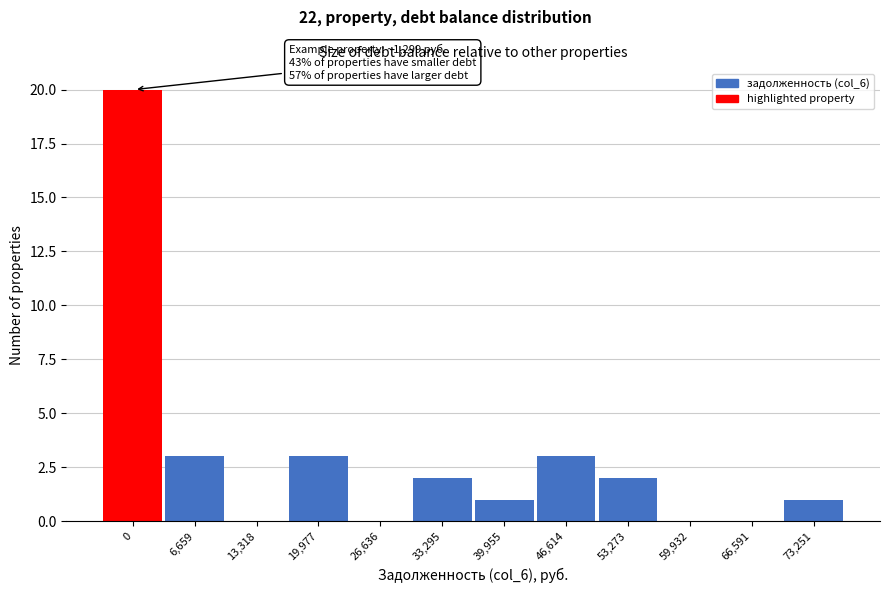

Reading right to left, transcribe all the data shown in this chart.

73,251=1	66,591=0	59,932=0	53,273=2	46,614=3	39,955=1	33,295=2	26,636=0	19,977=3	13,318=0	6,659=3	0=20